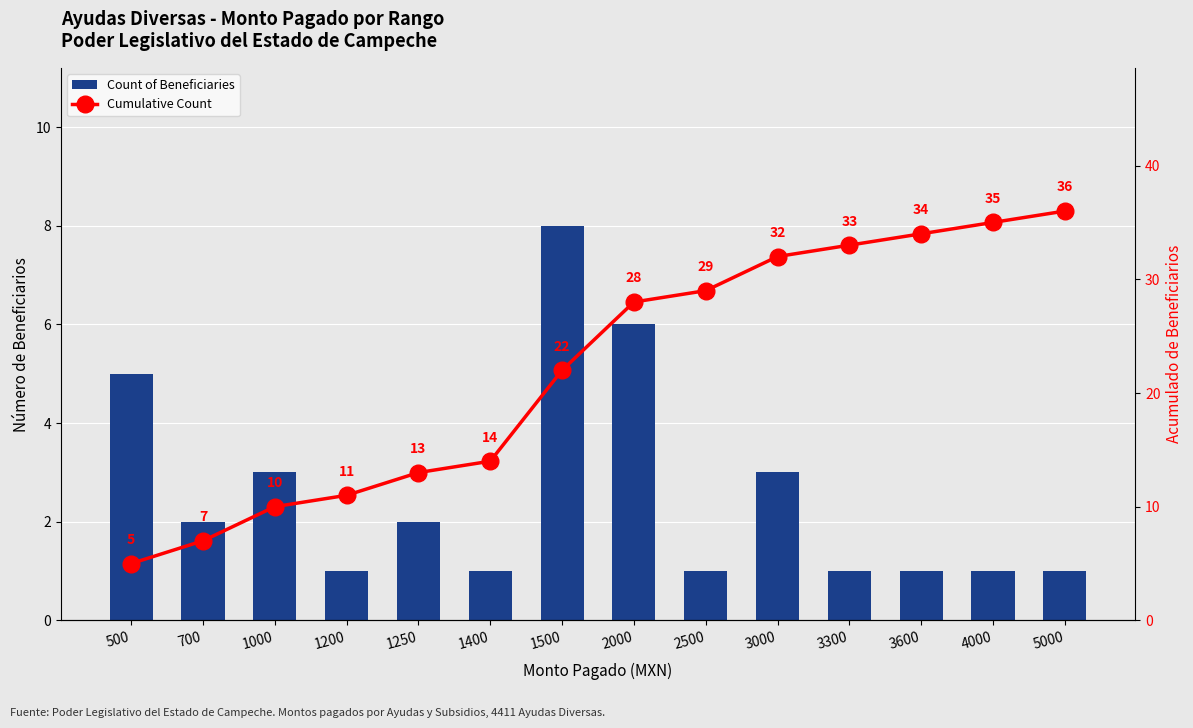

What is the minimum value shown in the chart?

1